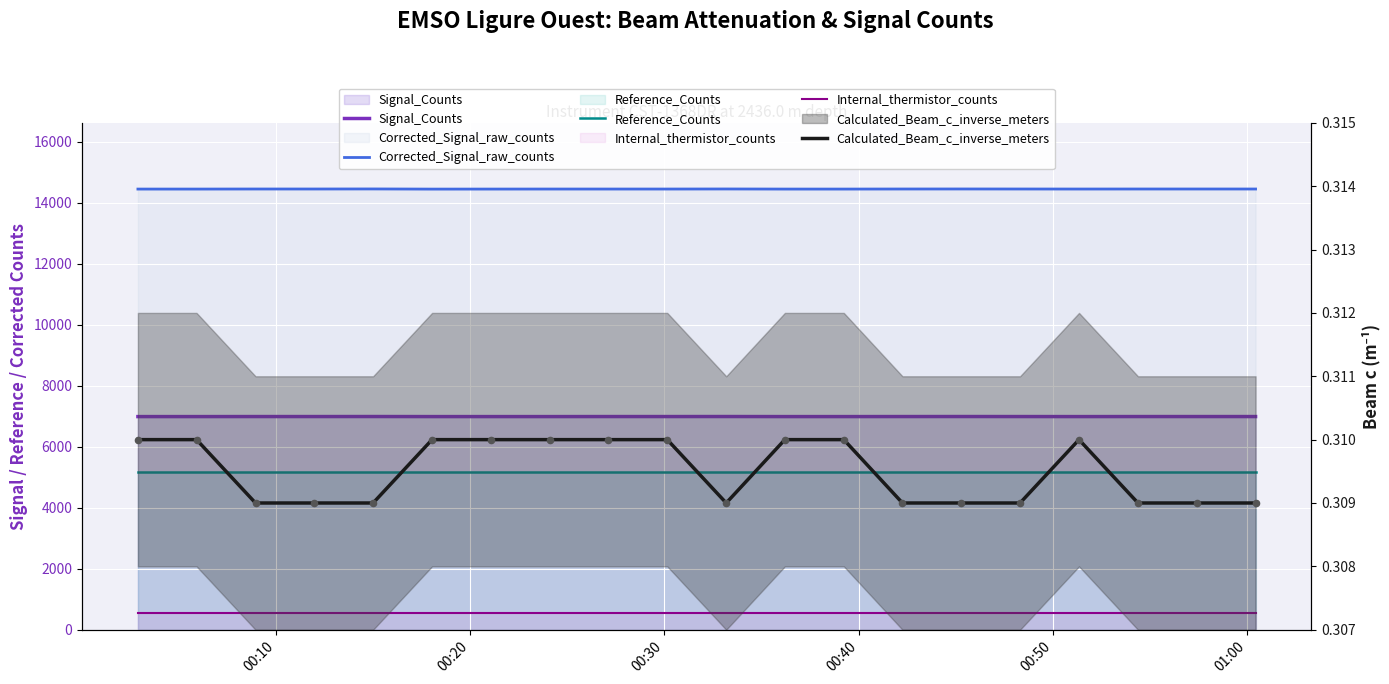

What are all the series names shown in the legend?

Signal_Counts, Corrected_Signal_raw_counts, Reference_Counts, Internal_thermistor_counts, Calculated_Beam_c_inverse_meters